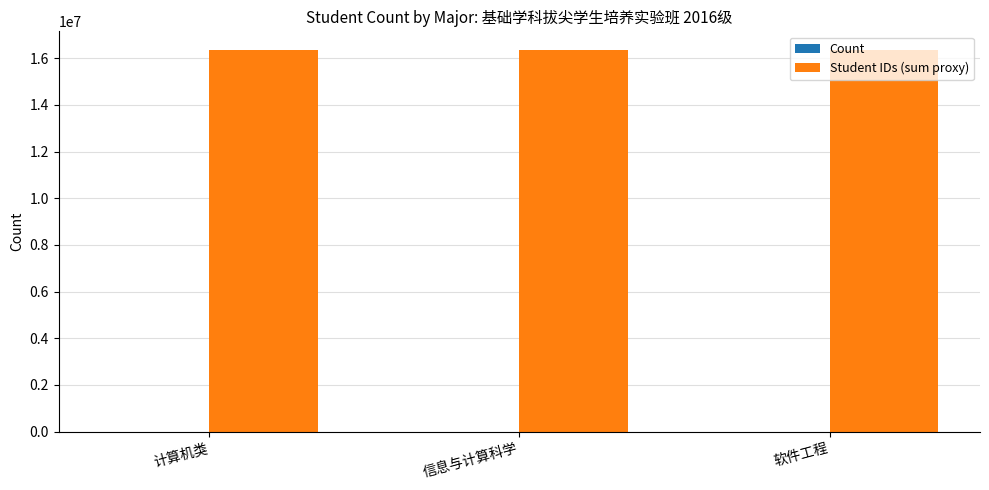

Are the bars grouped side by side (vs. stacked)?

Yes